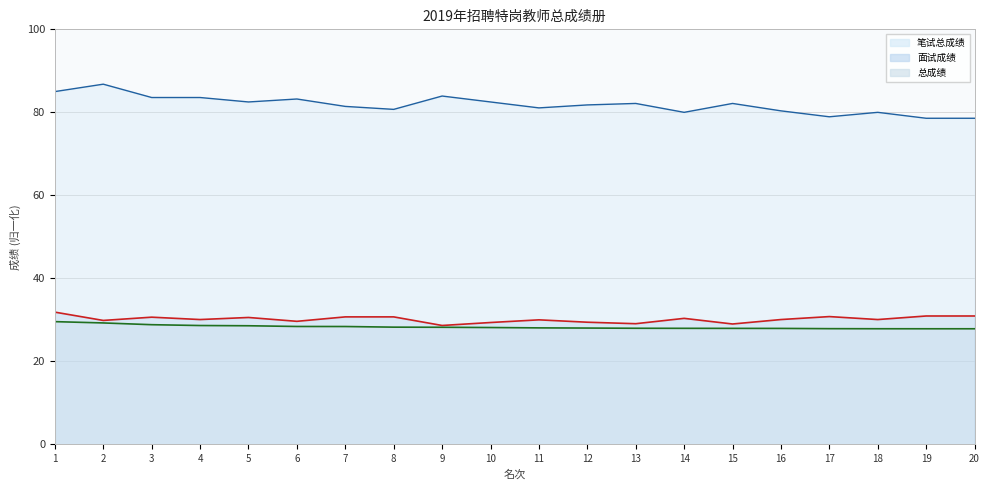

What is the value of the 总成绩 point at the 4th from the left?

28.6